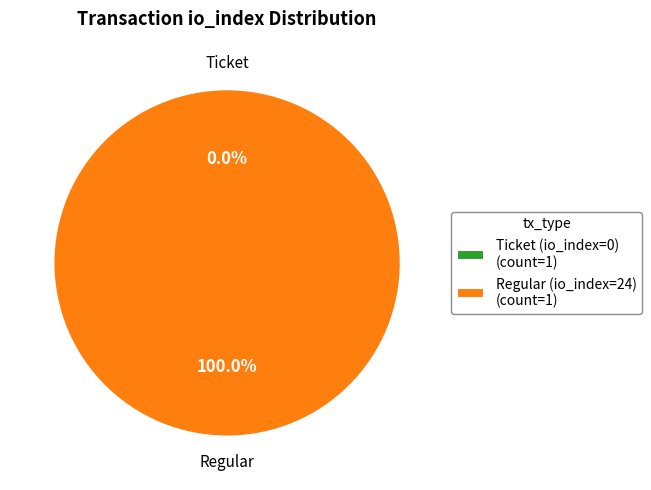

How many segments does this pie chart have?

2